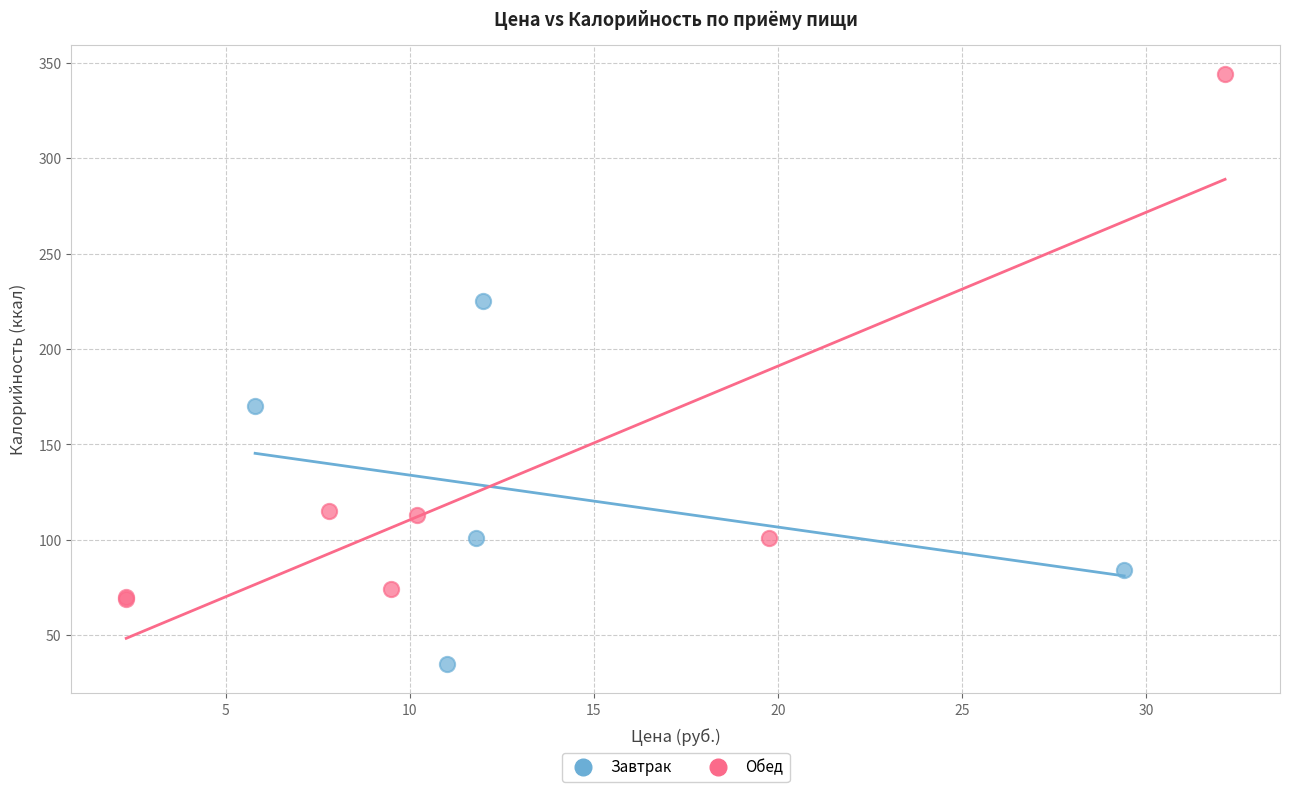

Which series reaches the maximum Y coordinate?

Обед